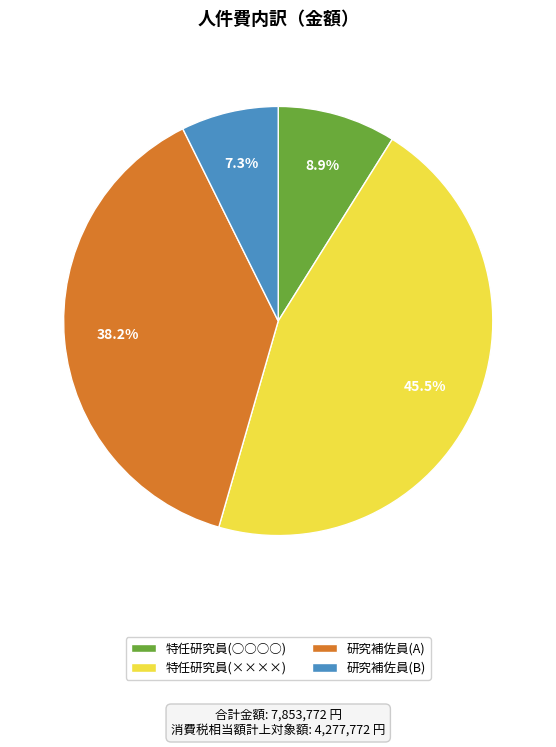

Do 研究補佐員(A) and 特任研究員(○○○○) together represent more than half of the pie?

No